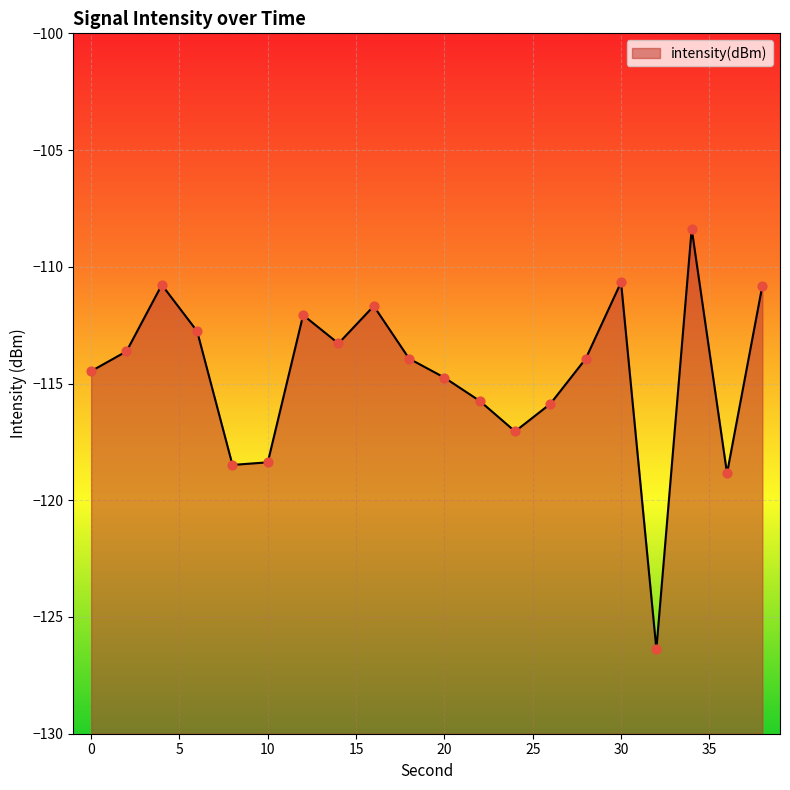

Between 14 and 0, which is larger?

14